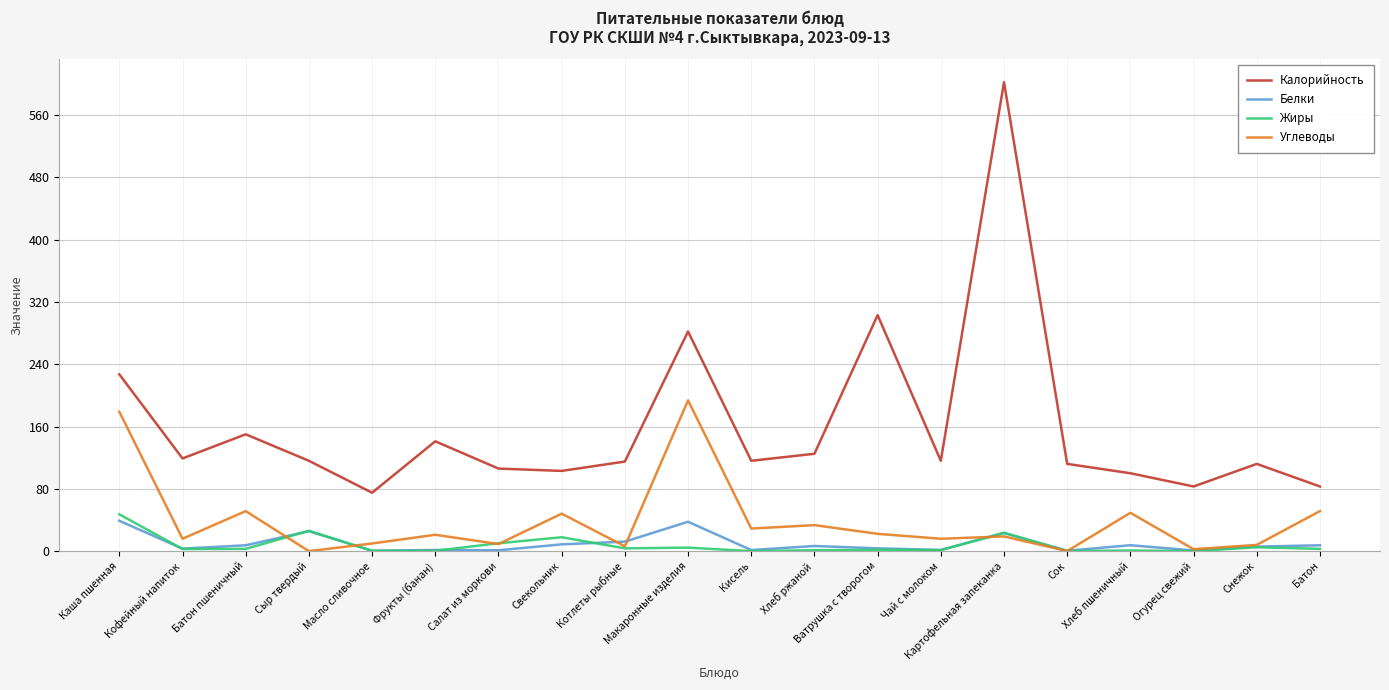

True or false: Калорийность and Белки intersect in this chart.

False